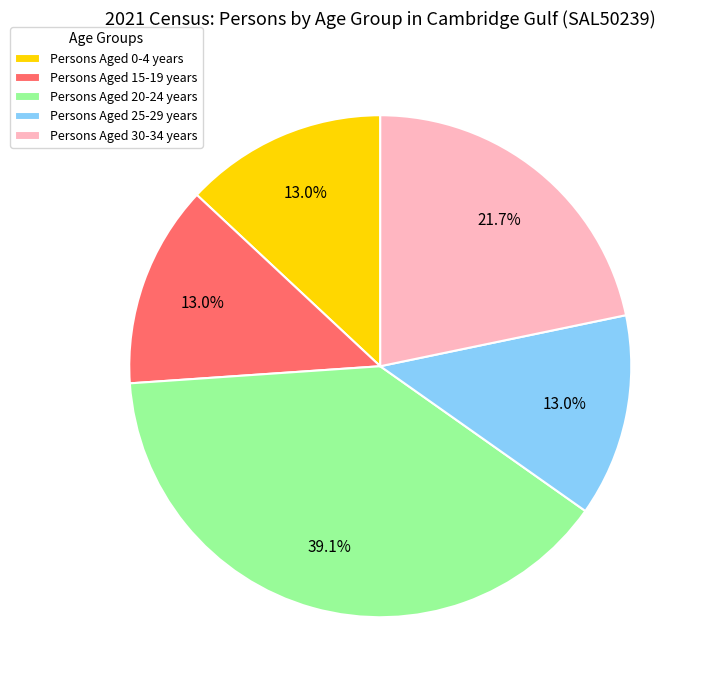

To the nearest percent, what is the average slice percentage?

20%